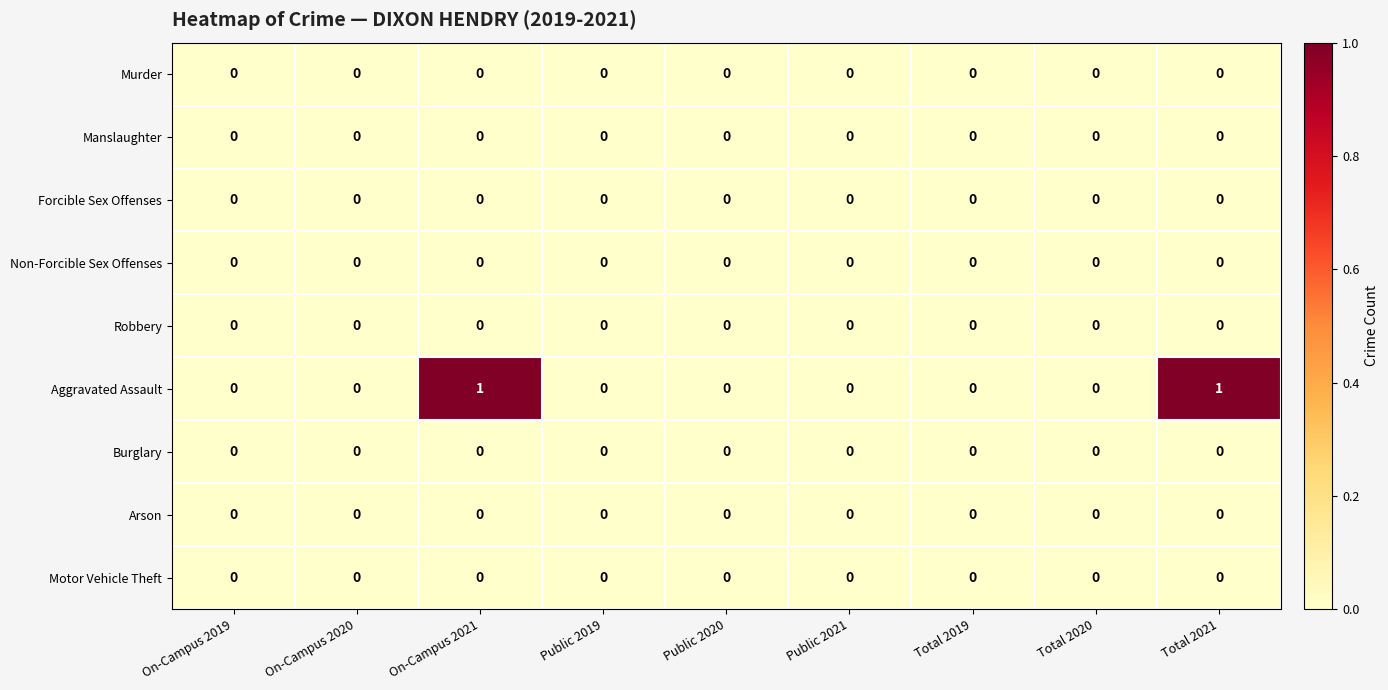

The value of Burglary at Public 2020 is 0. True or false?

True